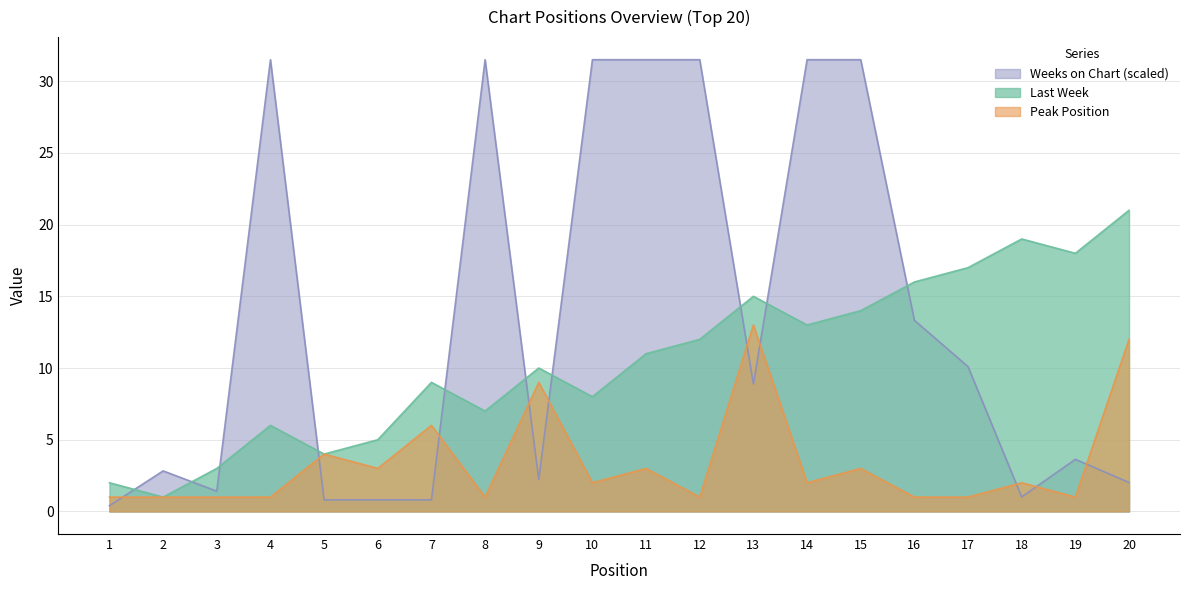

Reading left to right, list all the values displayed in this chart.

Last Week: 1=2.0	2=1.0	3=3.0	4=6.0	5=4.0	6=5.0	7=9.0	8=7.0	9=10.0	10=8.0	11=11.0	12=12.0	13=15.0	14=13.0	15=14.0	16=16.0	17=17.0	18=19.0	19=18.0	20=21.0
Peak Position: 1=1.0	2=1.0	3=1.0	4=1.0	5=4.0	6=3.0	7=6.0	8=1.0	9=9.0	10=2.0	11=3.0	12=1.0	13=13.0	14=2.0	15=3.0	16=1.0	17=1.0	18=2.0	19=1.0	20=12.0
Weeks on Chart: 1=0.4	2=2.8	3=1.4	4=31.5	5=0.8	6=0.8	7=0.8	8=31.5	9=2.2	10=31.5	11=31.5	12=31.5	13=8.9	14=31.5	15=31.5	16=13.3	17=10.1	18=1.0	19=3.6	20=2.0